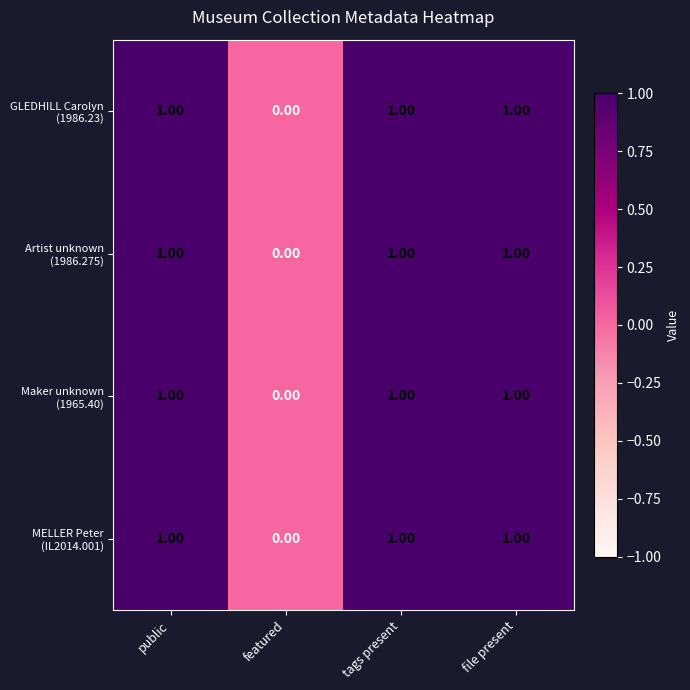

What is the total value across all series at file present?

4